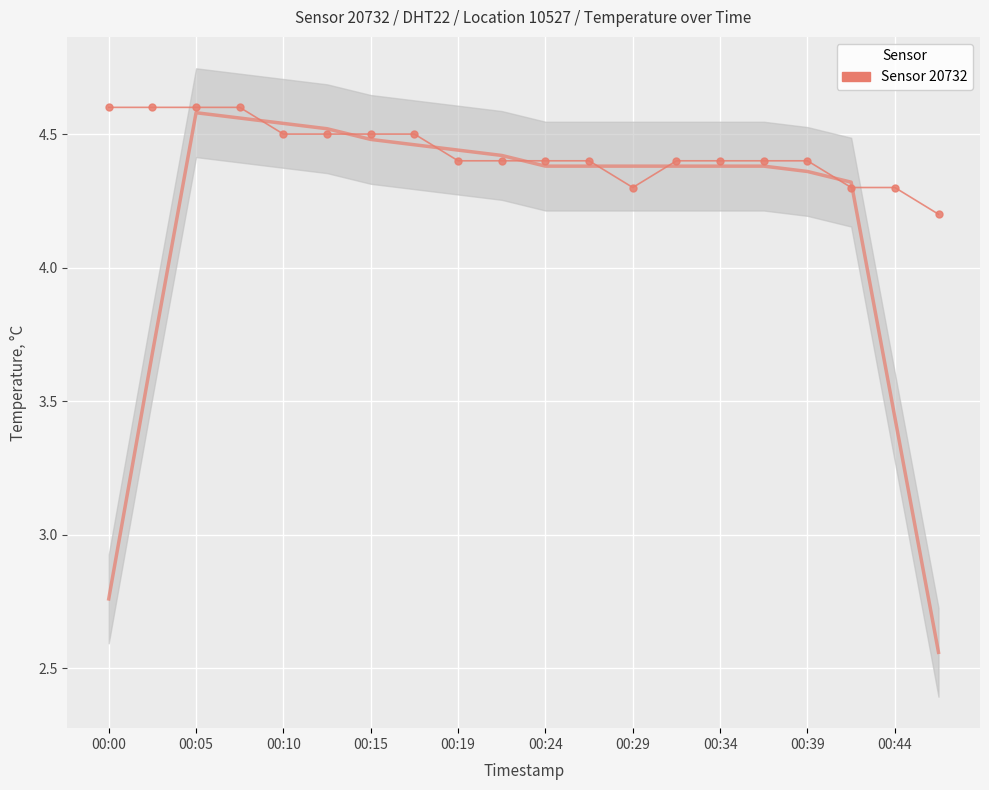

What is the maximum value shown in the chart?

4.6